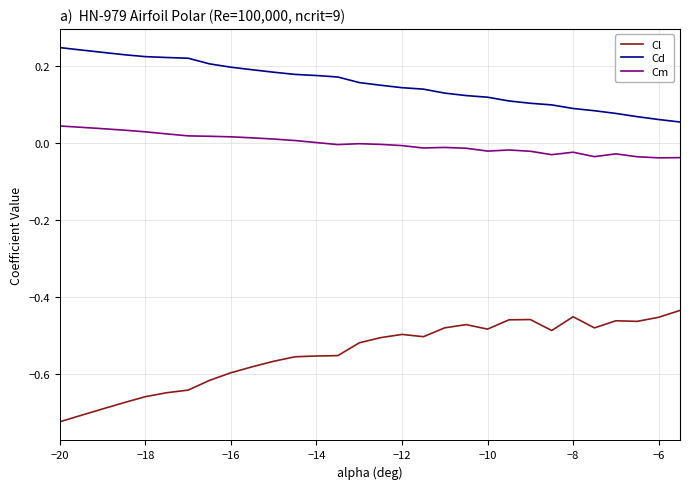

Which series has the widest spread of values?

Cl